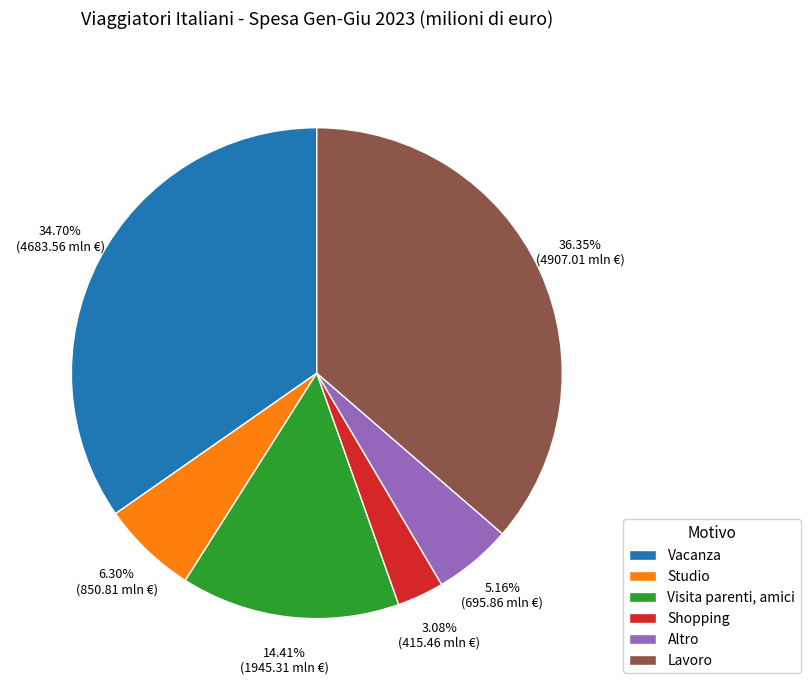

To the nearest percent, what is the difference between the largest and smallest slice percentages?

33%